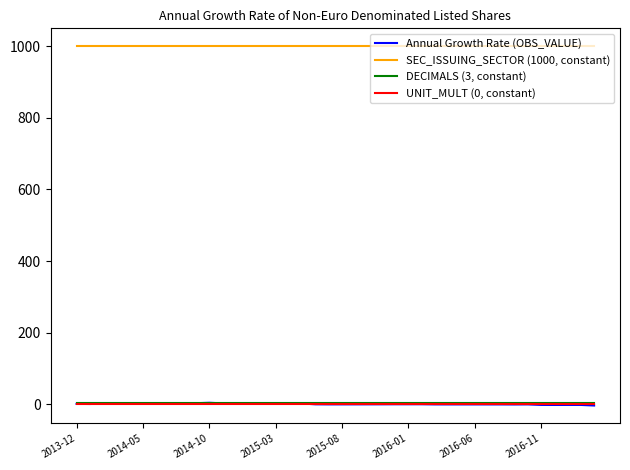

Which series has the largest range (max minus min)?

Annual Growth Rate (OBS_VALUE)